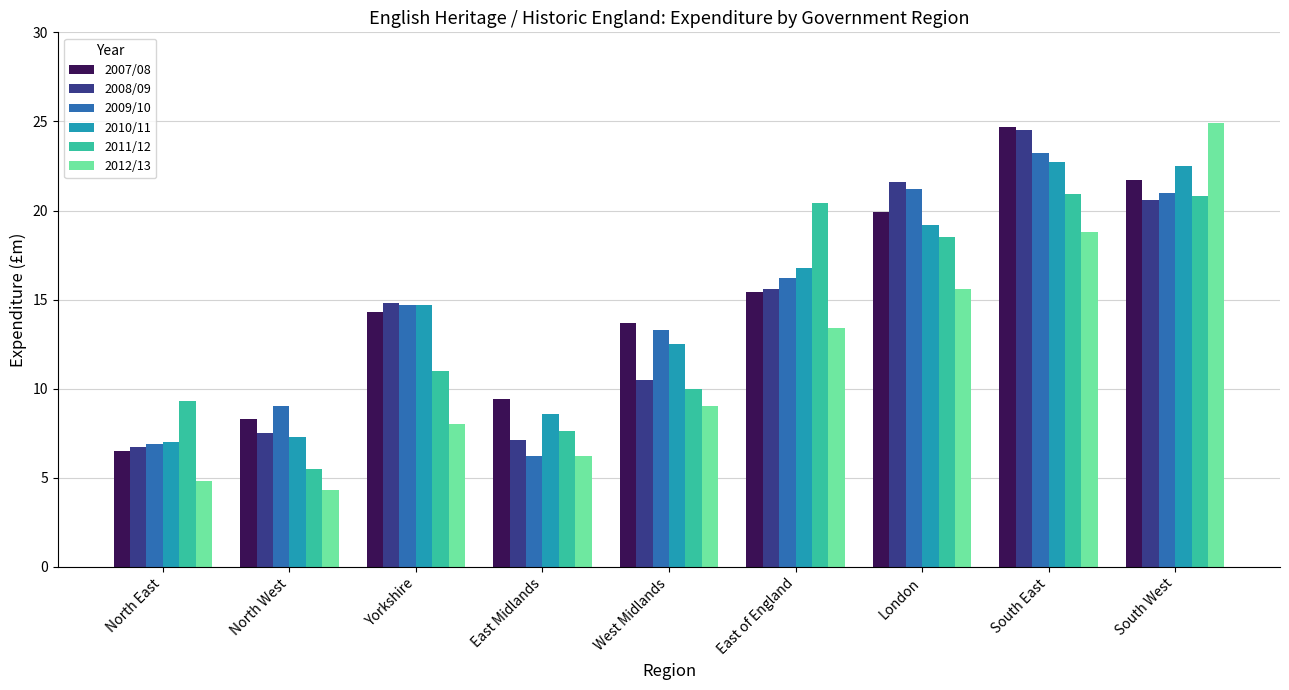

How many data points does each series have?

9